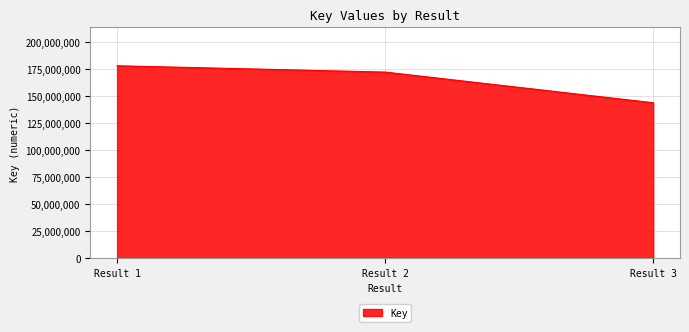

List the labels in order of value, smallest first.

Result 3, Result 2, Result 1